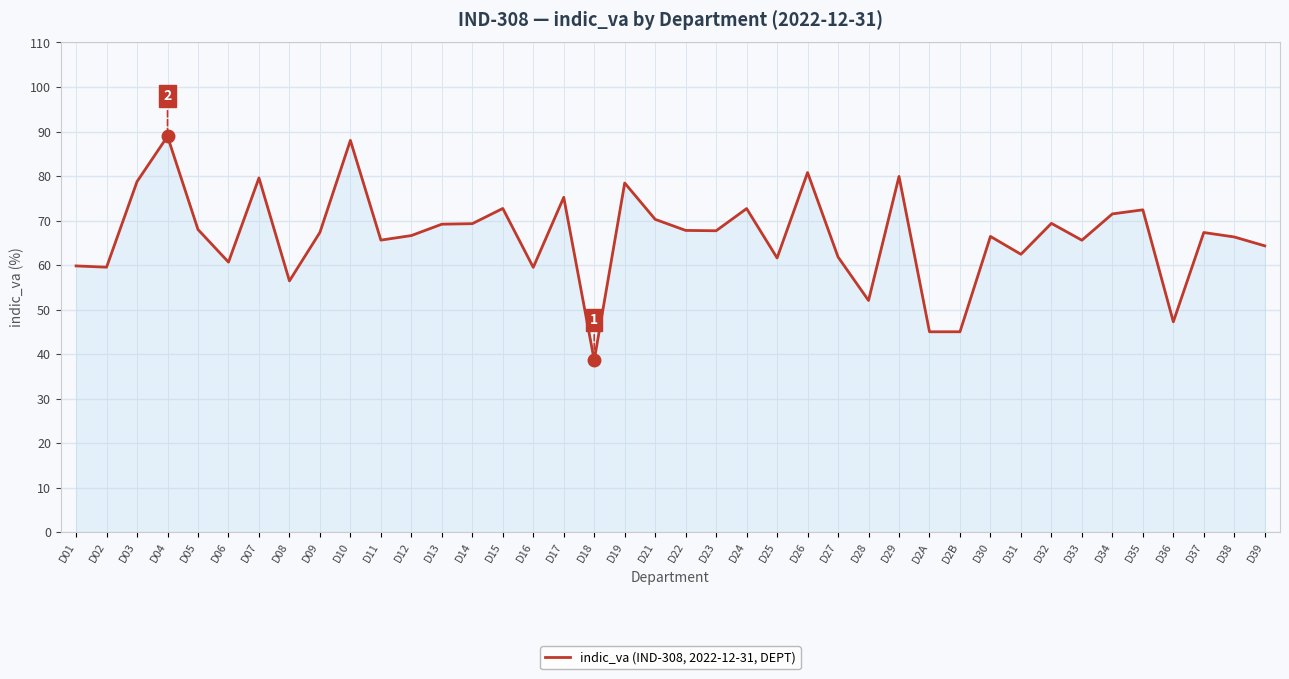

What is the minimum value shown in the chart?

38.6